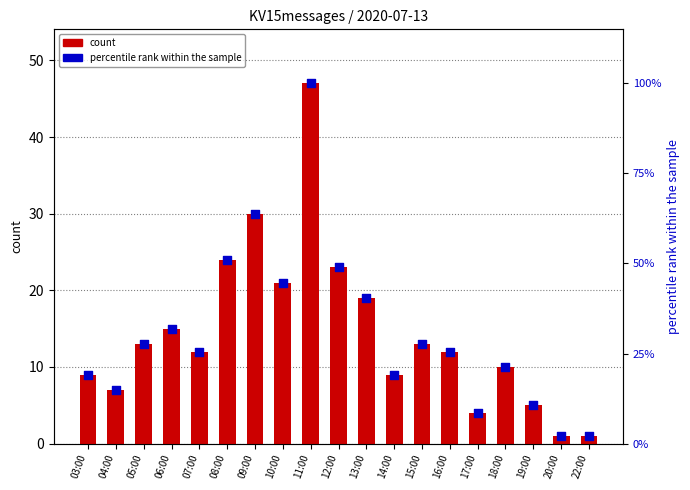

At which category is the sum across all series the highest?

11:00